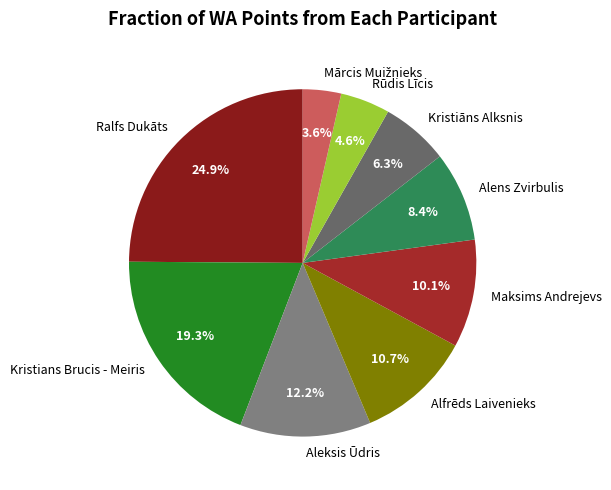

Which category has the biggest portion of the pie?

Ralfs Dukāts